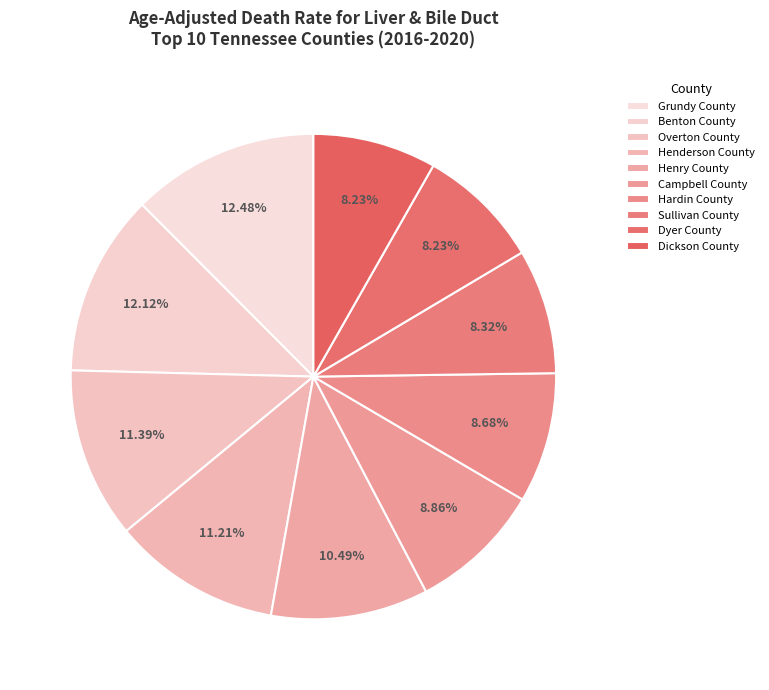

How many slices are in this pie chart?

10